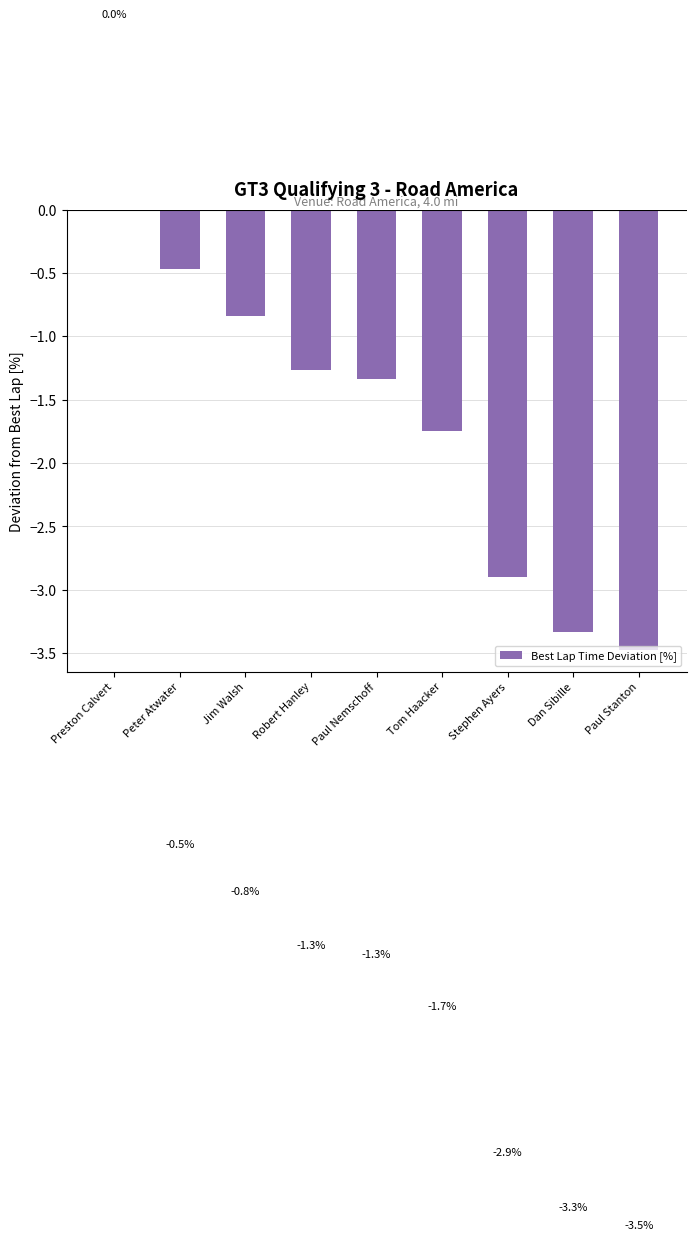

Reading right to left, what are all the values shown in this chart?

Paul Stanton=-3.5	Dan Sibille=-3.3	Stephen Ayers=-2.9	Tom Haacker=-1.7	Paul Nemschoff=-1.3	Robert Hanley=-1.3	Jim Walsh=-0.8	Peter Atwater=-0.5	Preston Calvert=0.0